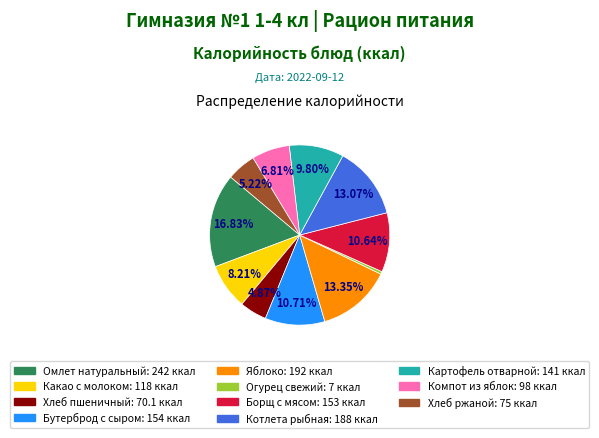

To the nearest percent, what percentage of the pie is Какао с молоком?

8%